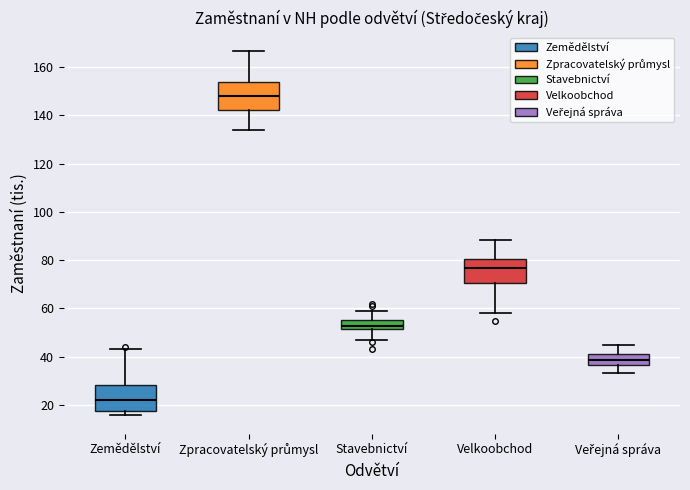

Which box's median line is the highest?

Zpracovatelský průmysl